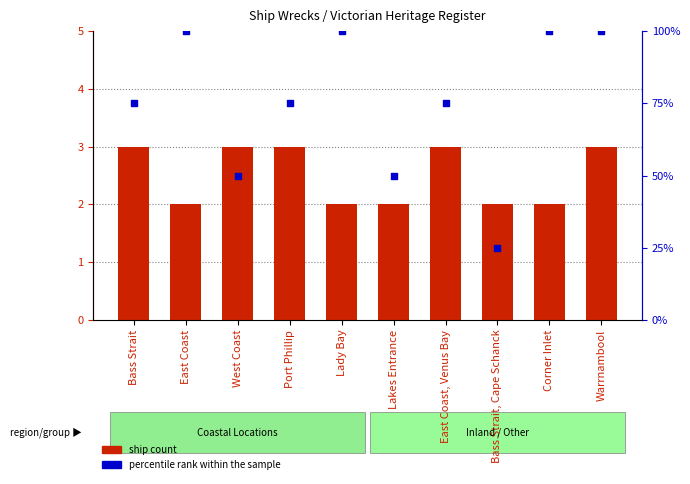

Is the value of percentile rank within the sample at Lady Bay greater than the value of ship count at East Coast, Venus Bay?

Yes